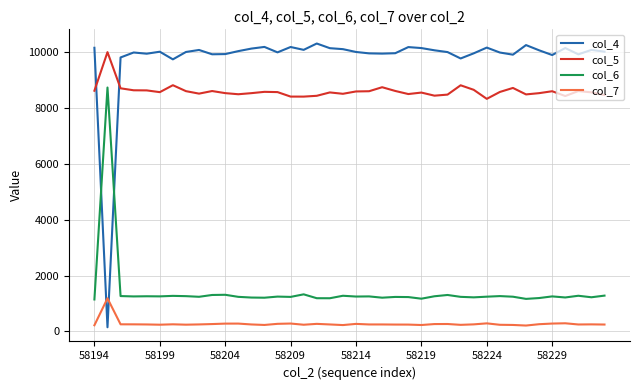

Which series has the widest spread of values?

col_4